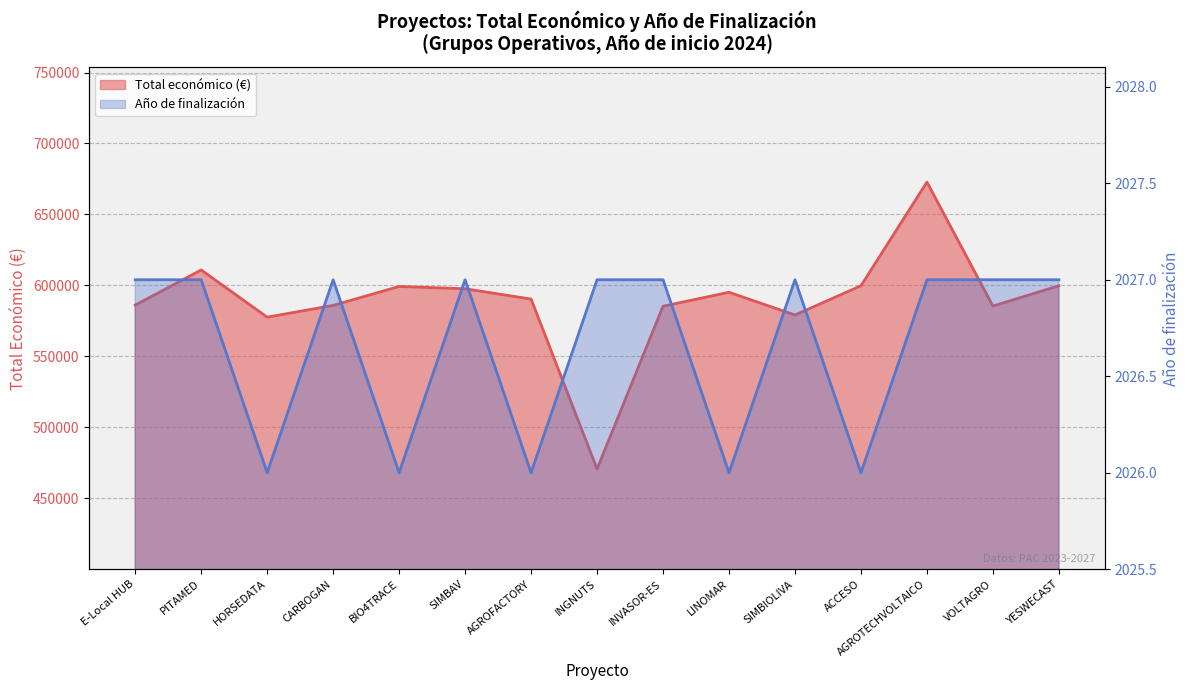

How many lines are shown in the chart?

2